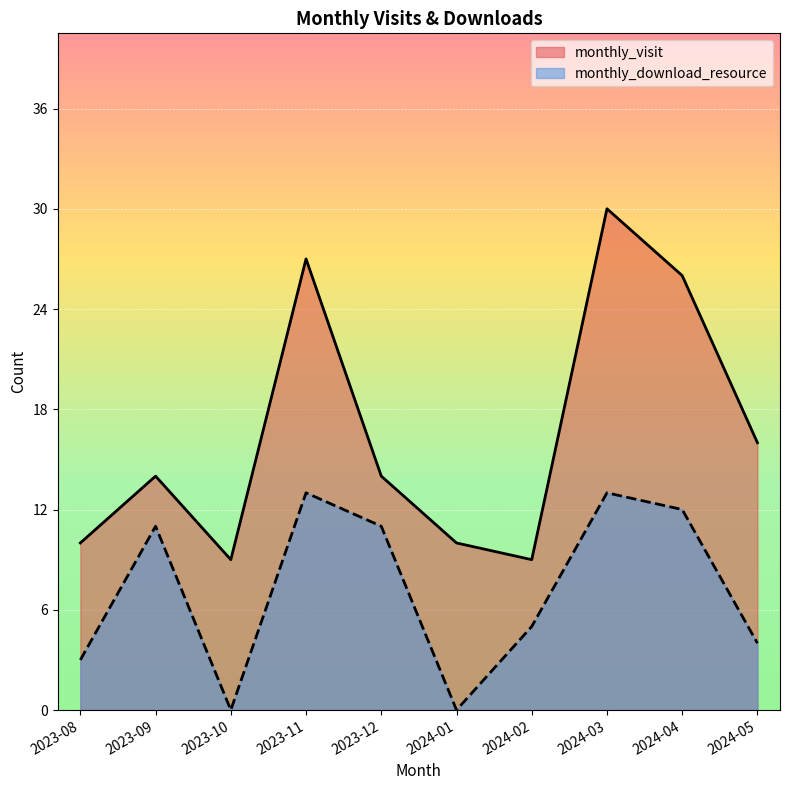

What is the total value across all series at 2024-02?

14